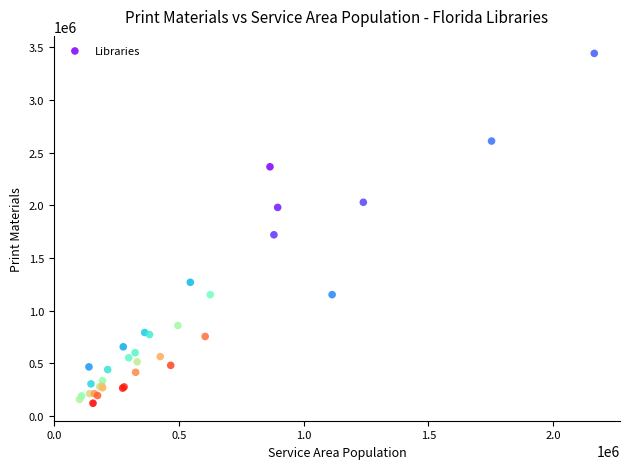

What Y value in the scatter plot is closest to 1782177?

1720727